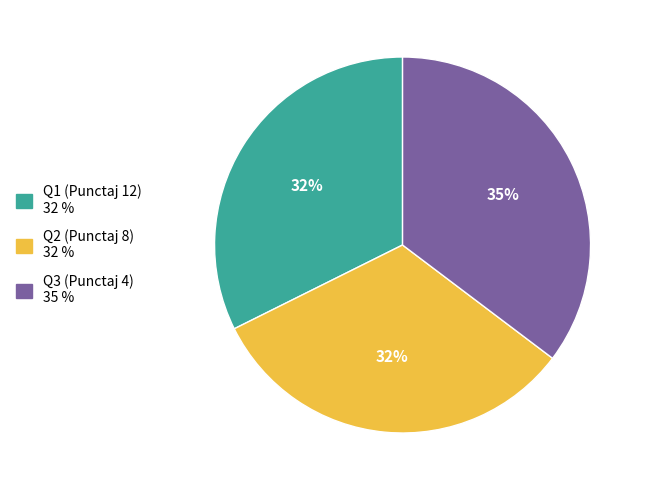

Between Q3 (Punctaj 4) and Q1 (Punctaj 12), which is larger?

Q3 (Punctaj 4)